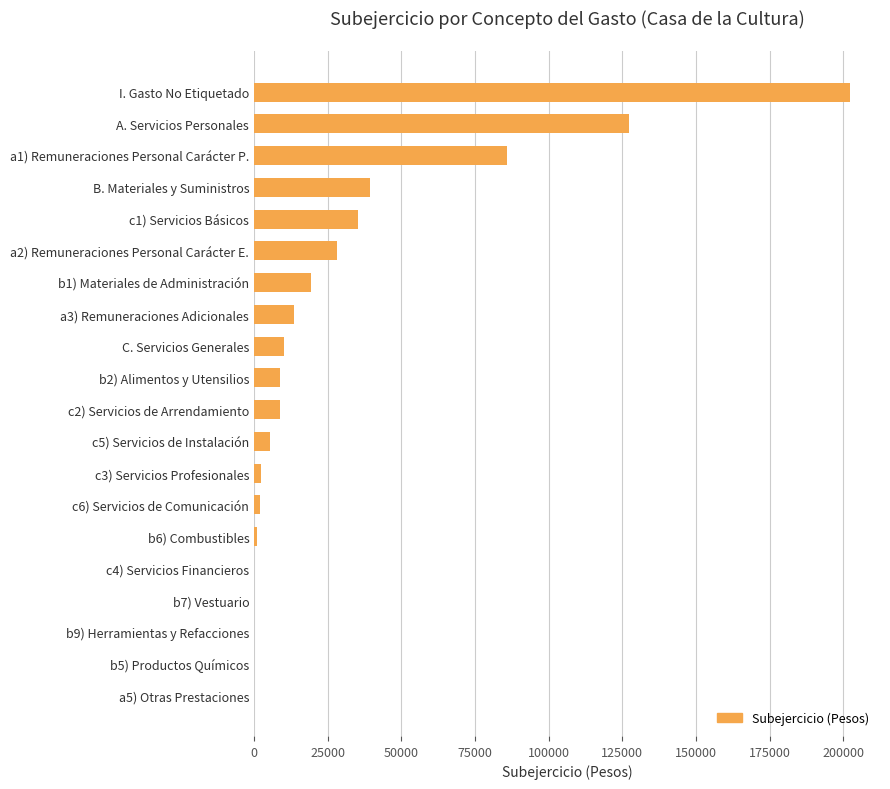

What is the greatest value displayed?

202345.9